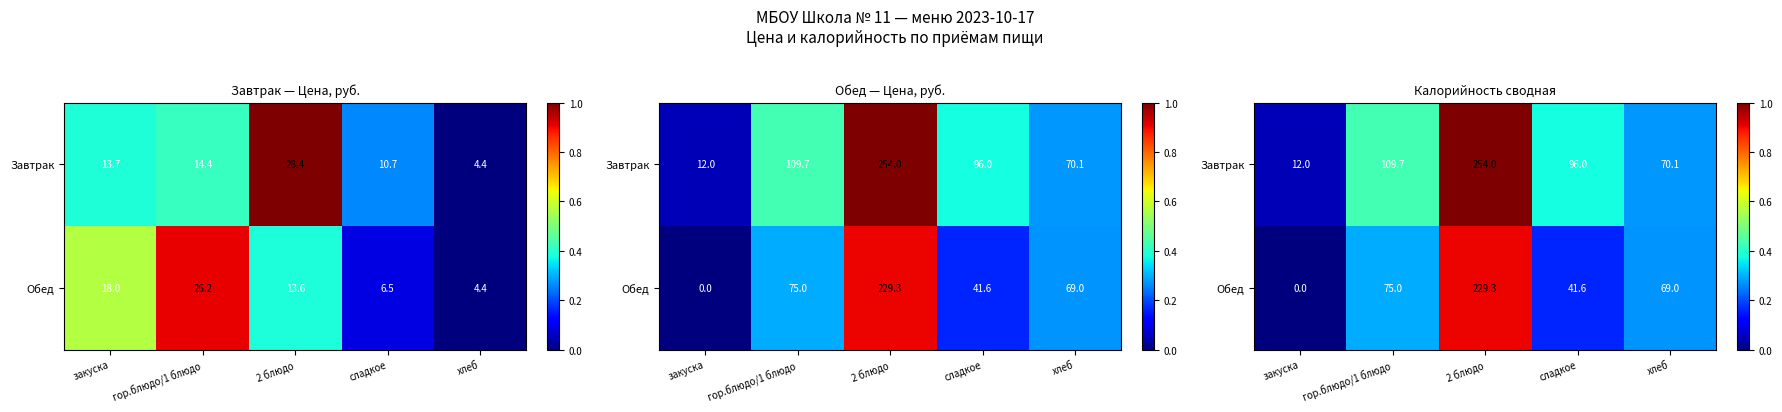

Count the Обед values in the range 0 to 1.

5